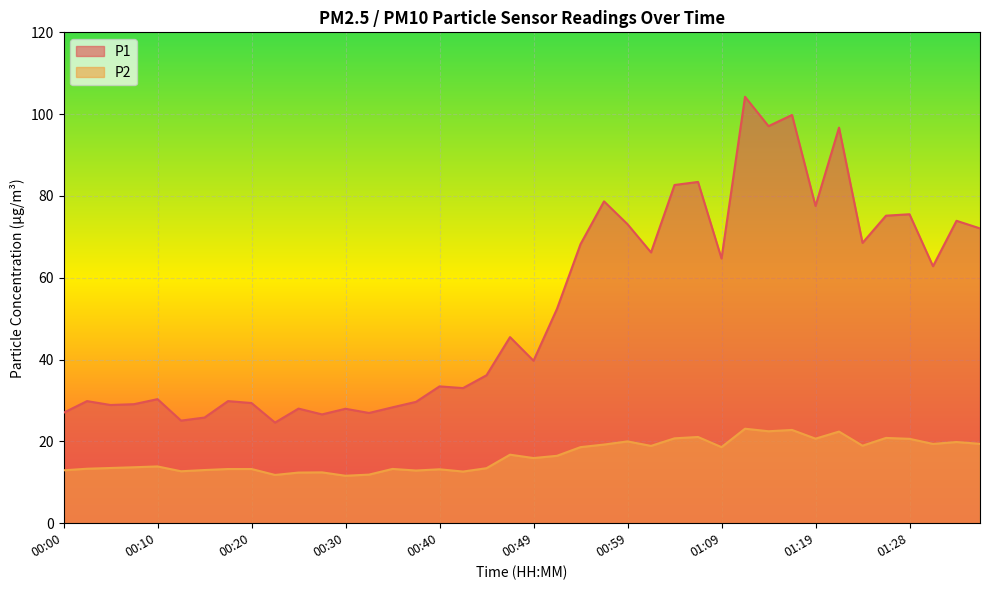

What is the label of the 11th point from the left?

00:25